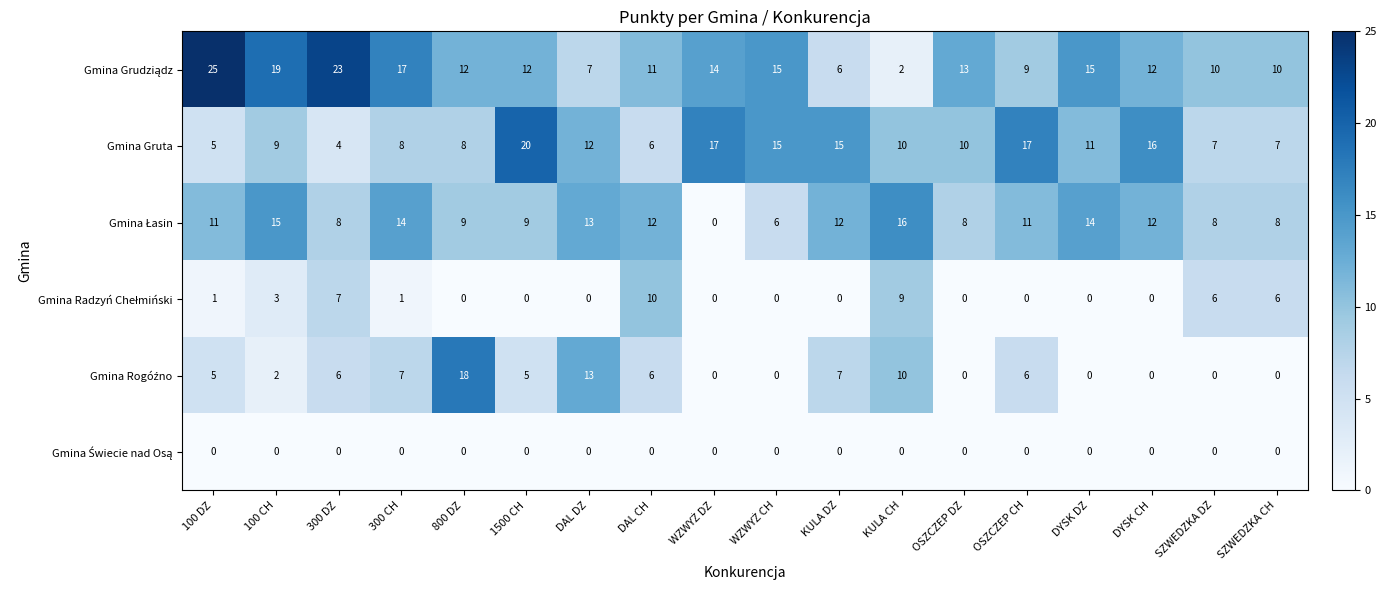

Where is Gmina Gruta nearest to the value 12?

DAL DZ